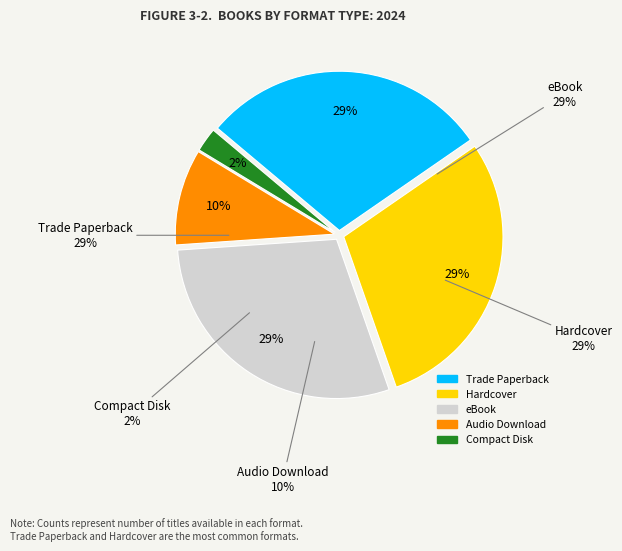

What percentage is NOT represented by 8?

92.7%